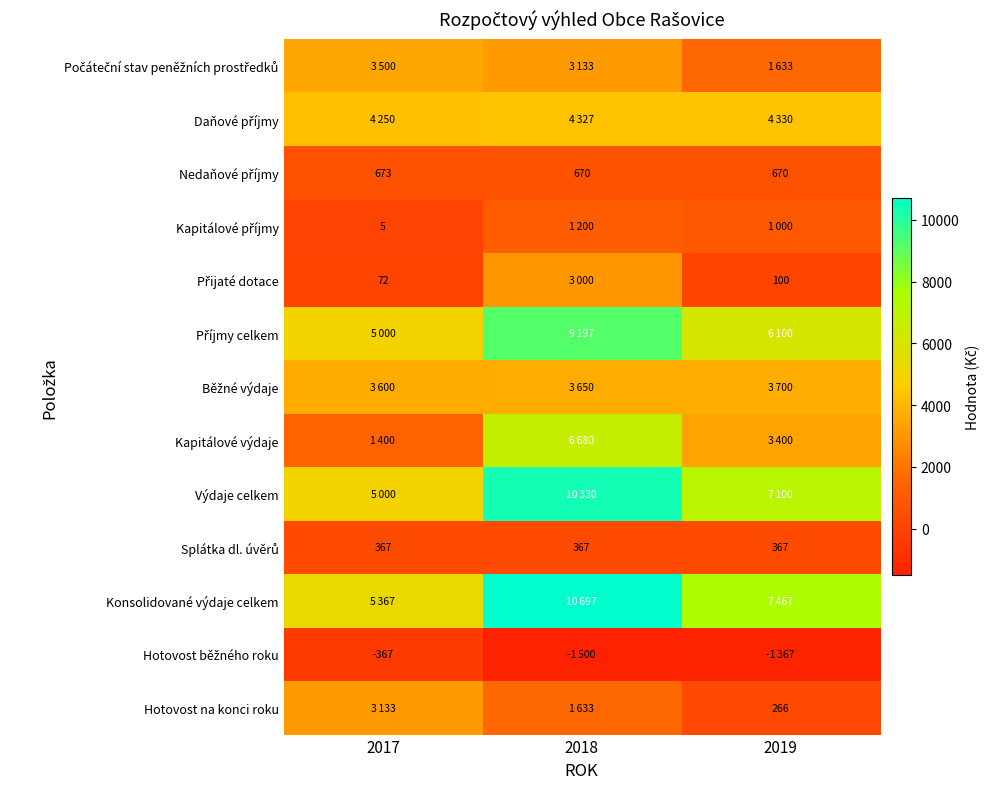

What is the sum of the Výdaje celkem values at 2017 and 2019?

12100